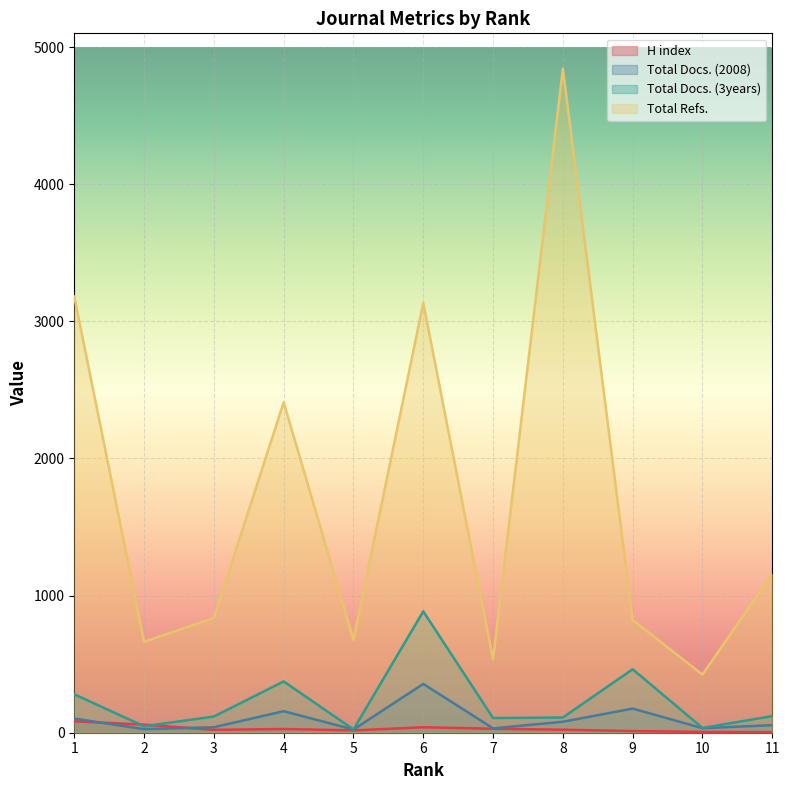

List the labels in order of Total Refs. value, smallest first.

10, 7, 2, 5, 9, 3, 11, 4, 6, 1, 8